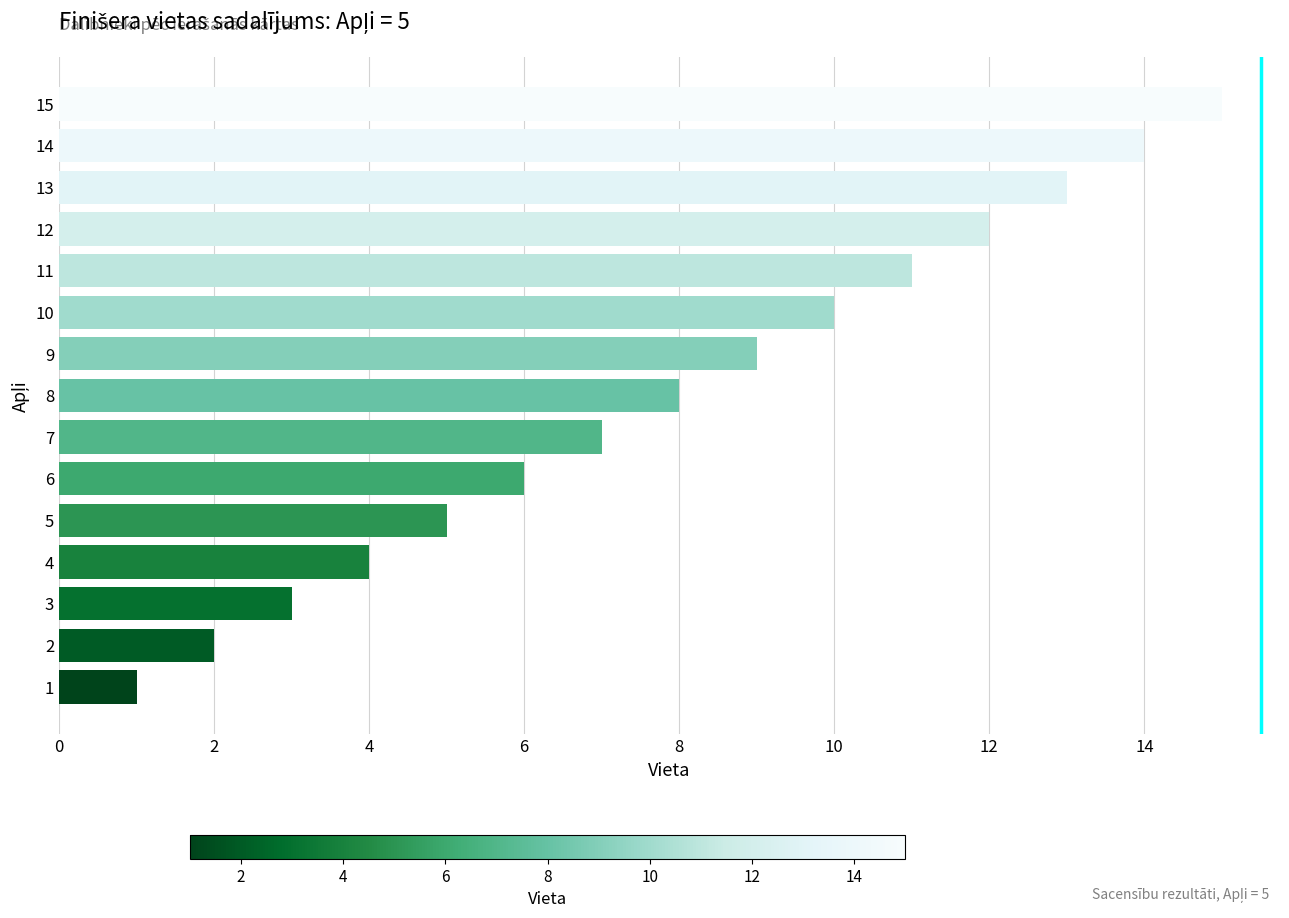

How many values are below 8?

7